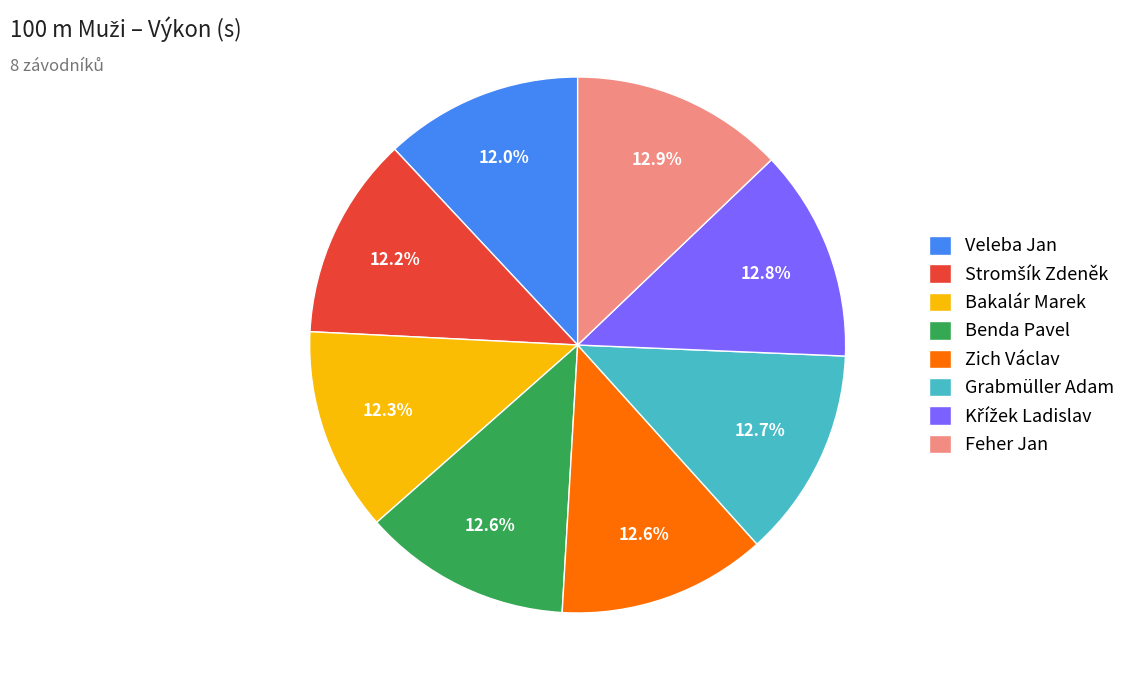

To the nearest percent, what percentage of the pie is Feher Jan?

13%